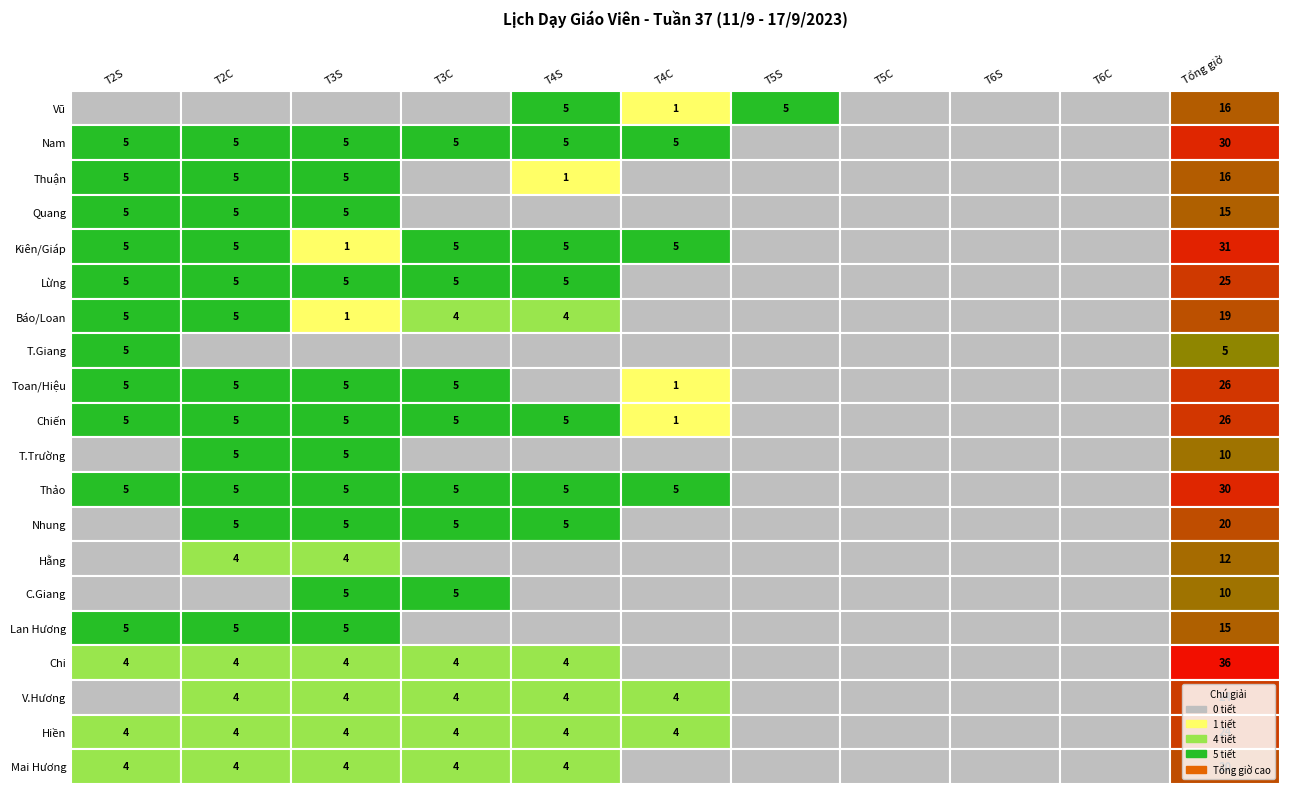

Reading right to left, list all the values displayed in this chart.

Vũ: 16	0	0	0	5	1	5	0	0	0	0
Nam: 30	0	0	0	0	5	5	5	5	5	5
Thuận: 16	0	0	0	0	0	1	0	5	5	5
Quang: 15	0	0	0	0	0	0	0	5	5	5
Kiên/Giáp: 31	0	0	0	0	5	5	5	1	5	5
Lừng: 25	0	0	0	0	0	5	5	5	5	5
Báo/Loan: 19	0	0	0	0	0	4	4	1	5	5
T.Giang: 5	0	0	0	0	0	0	0	0	0	5
Toan/Hiệu: 26	0	0	0	0	1	0	5	5	5	5
Chiến: 26	0	0	0	0	1	5	5	5	5	5
T.Trường: 10	0	0	0	0	0	0	0	5	5	0
Thảo: 30	0	0	0	0	5	5	5	5	5	5
Nhung: 20	0	0	0	0	0	5	5	5	5	0
Hằng: 12	0	0	0	0	0	0	0	4	4	0
C.Giang: 10	0	0	0	0	0	0	5	5	0	0
Lan Hương: 15	0	0	0	0	0	0	0	5	5	5
Chi: 36	0	0	0	0	0	4	4	4	4	4
V.Hương: 24	0	0	0	0	4	4	4	4	4	0
Hiền: 24	0	0	0	0	4	4	4	4	4	4
Mai Hương: 20	0	0	0	0	0	4	4	4	4	4